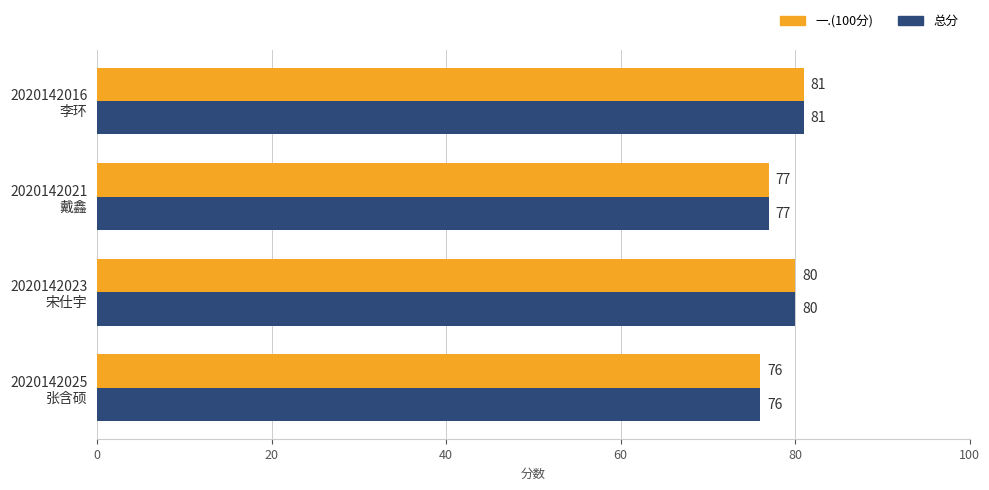

What is the sum of all 一.(100分) values?

314